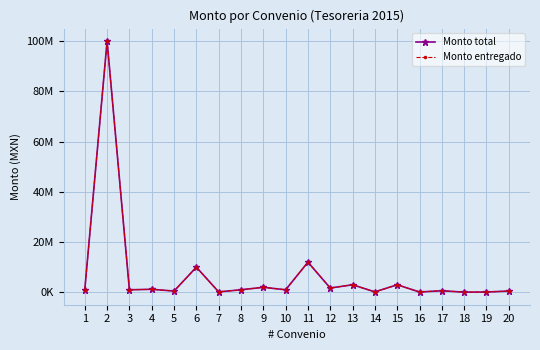

Where is Monto entregado nearest to the value 50027500?

11